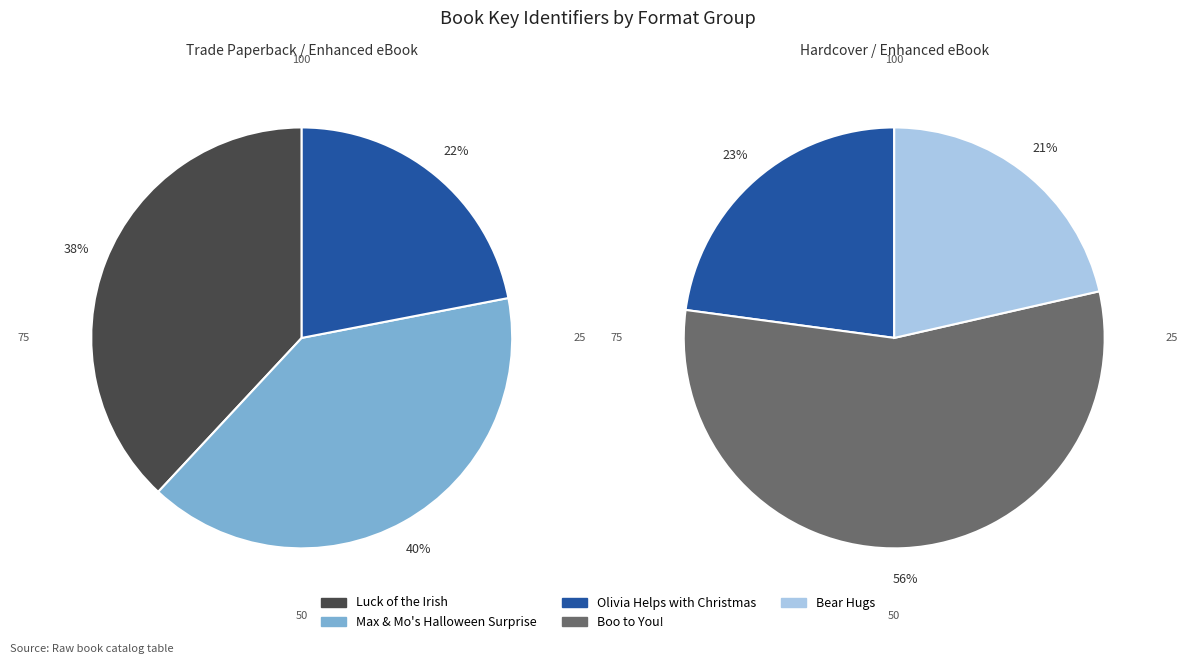

Count the number of slices in the pie.

5